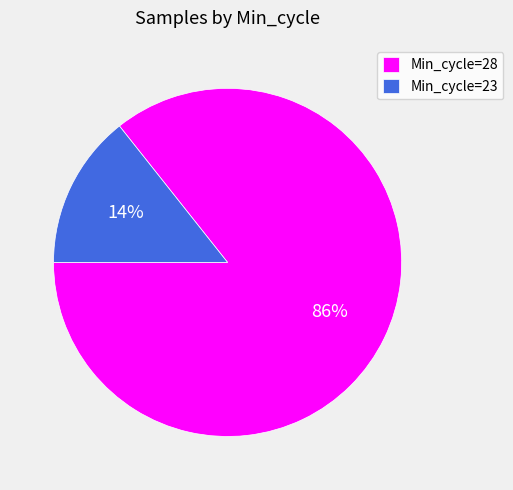

Between Min_cycle=23 and Min_cycle=28, which is larger?

Min_cycle=28